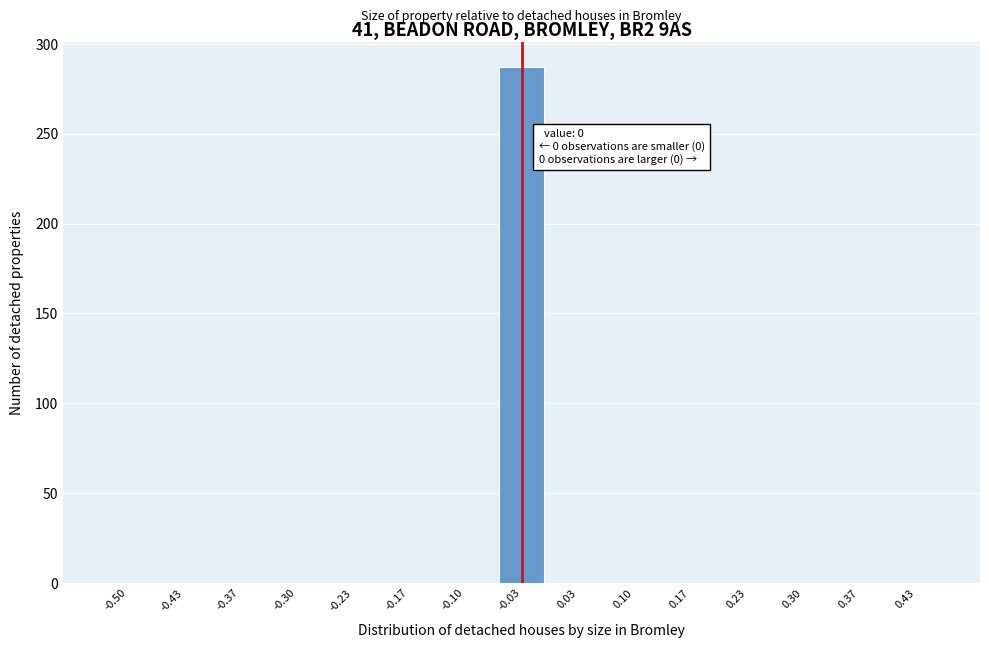

Reading left to right, transcribe all the data shown in this chart.

-0.50=0	-0.43=0	-0.37=0	-0.30=0	-0.23=0	-0.17=0	-0.10=0	-0.03=287	0.03=0	0.10=0	0.17=0	0.23=0	0.30=0	0.37=0	0.43=0